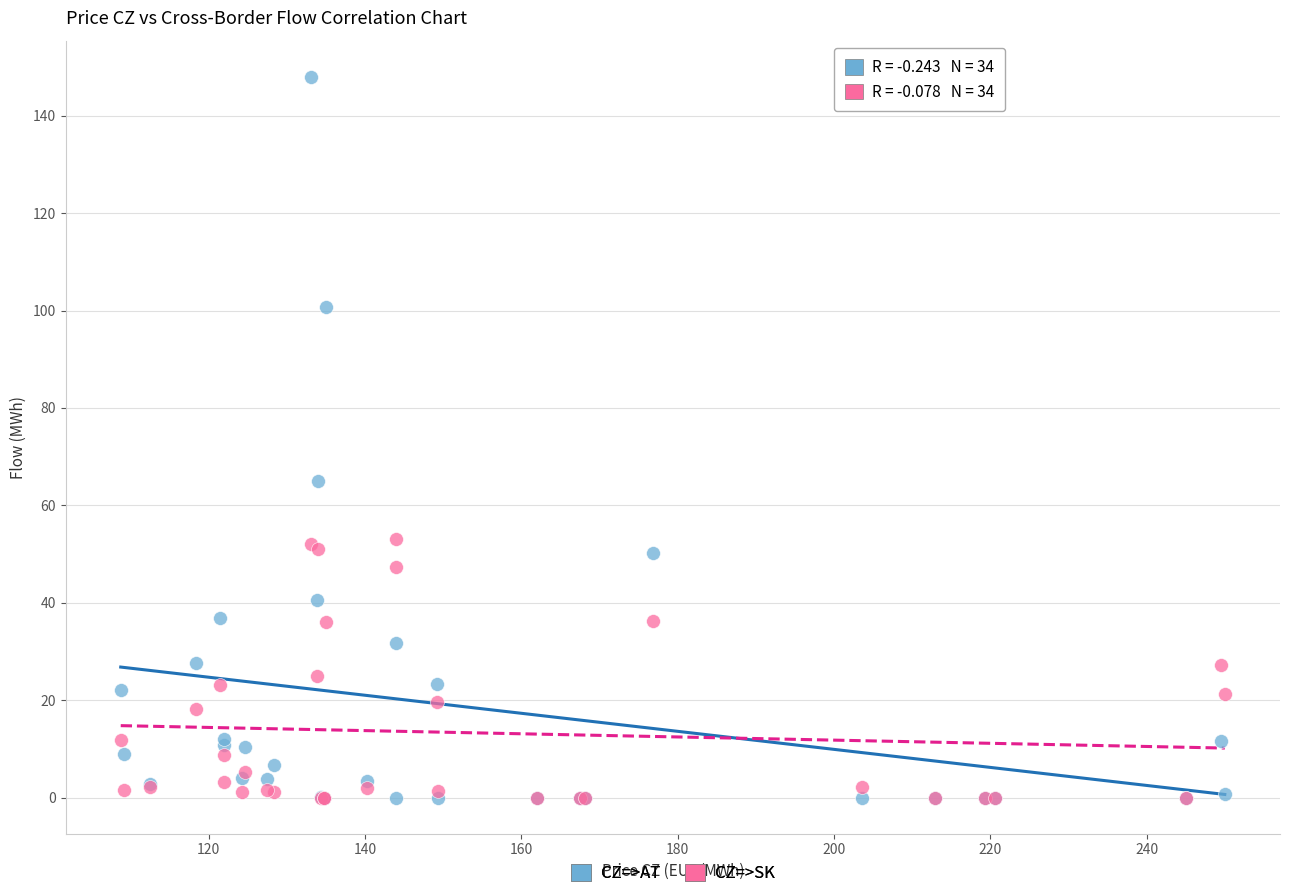

In the CZ=>AT series, what Y value is closest to 74?

65.0